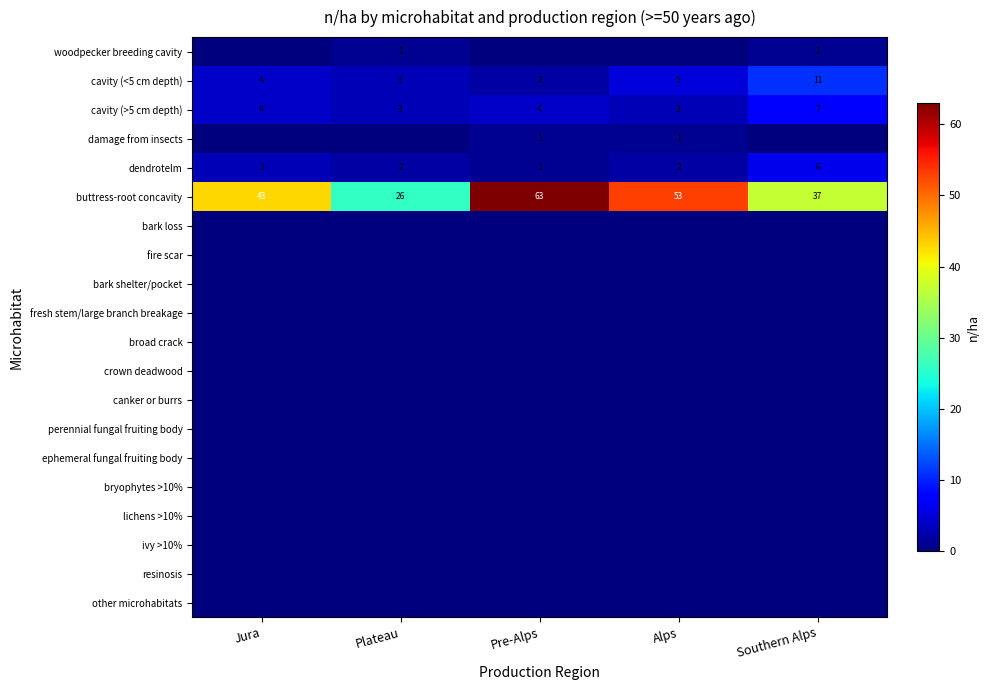

Where is crown deadwood nearest to the value 0?

Jura